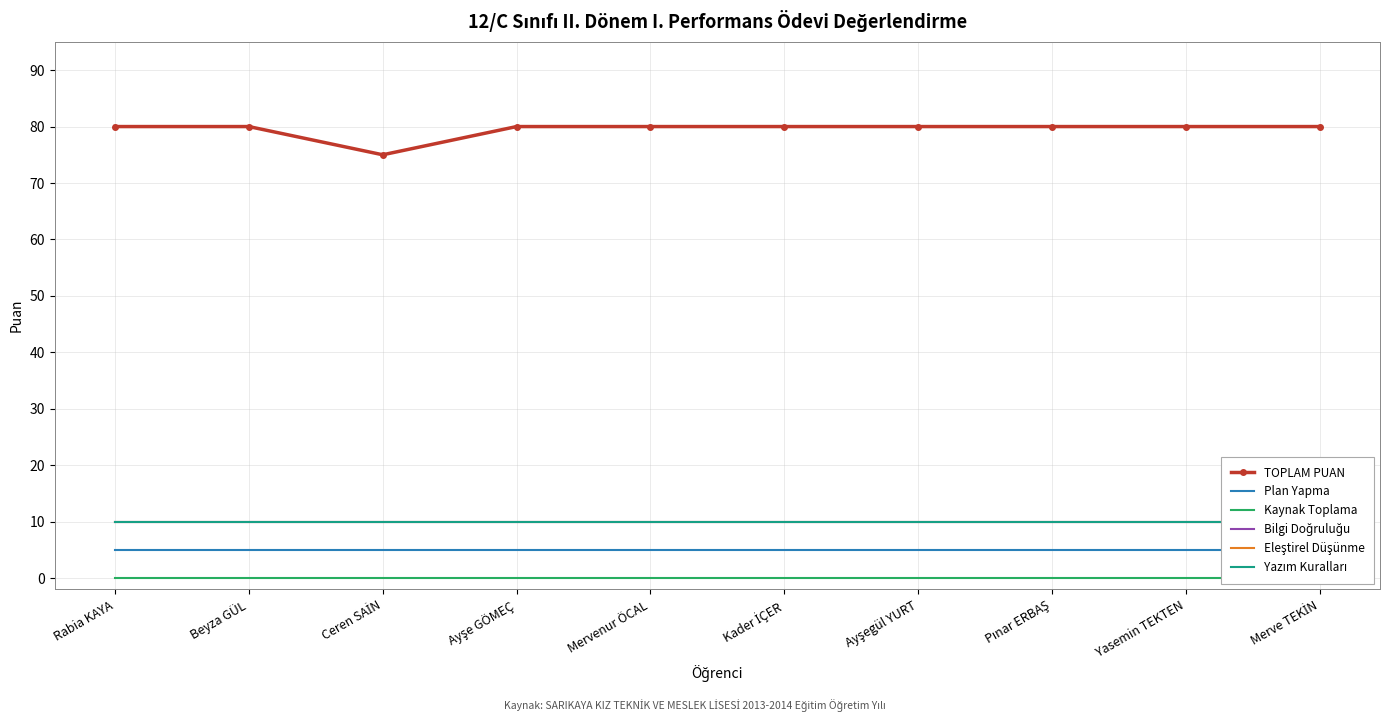

What is the label of the 9th point from the left?

Yasemin TEKTEN